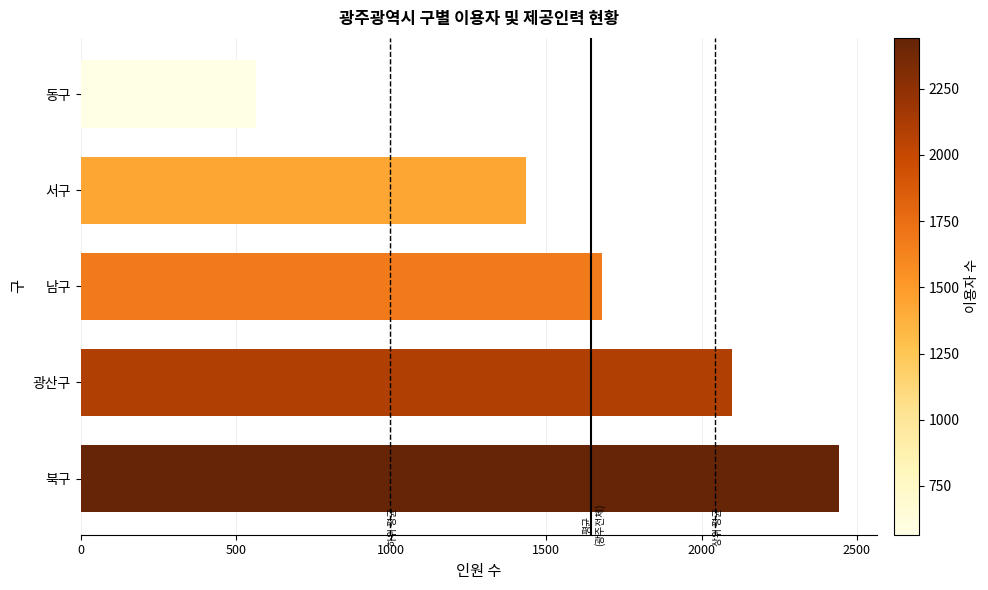

What is the sum of all values?

8218